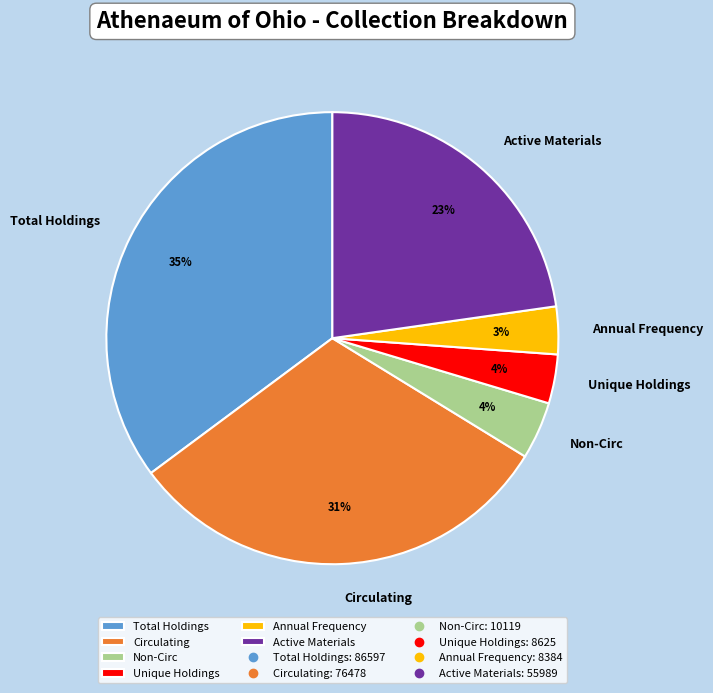

True or false: Circulating accounts for 31% of the total.

True